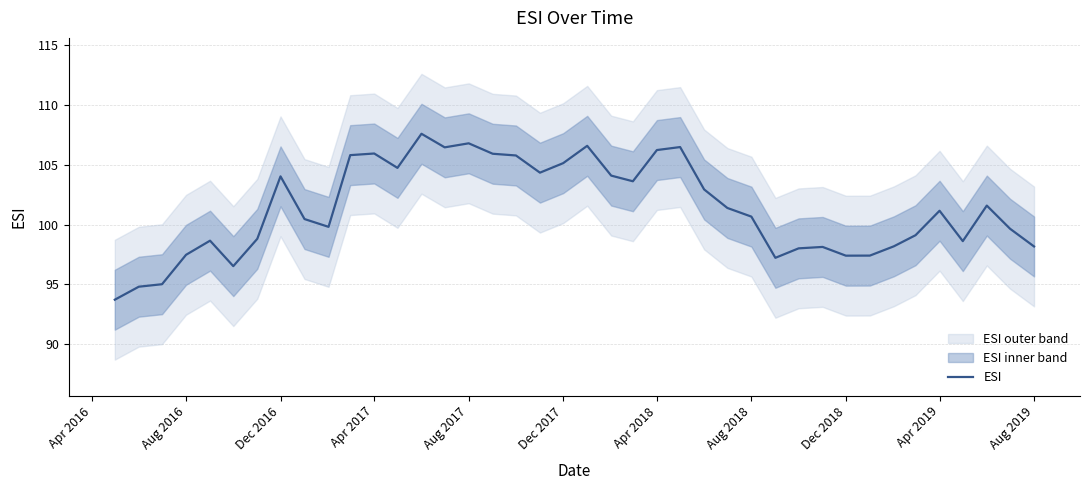

What is the highest value of the ESI series?

107.6